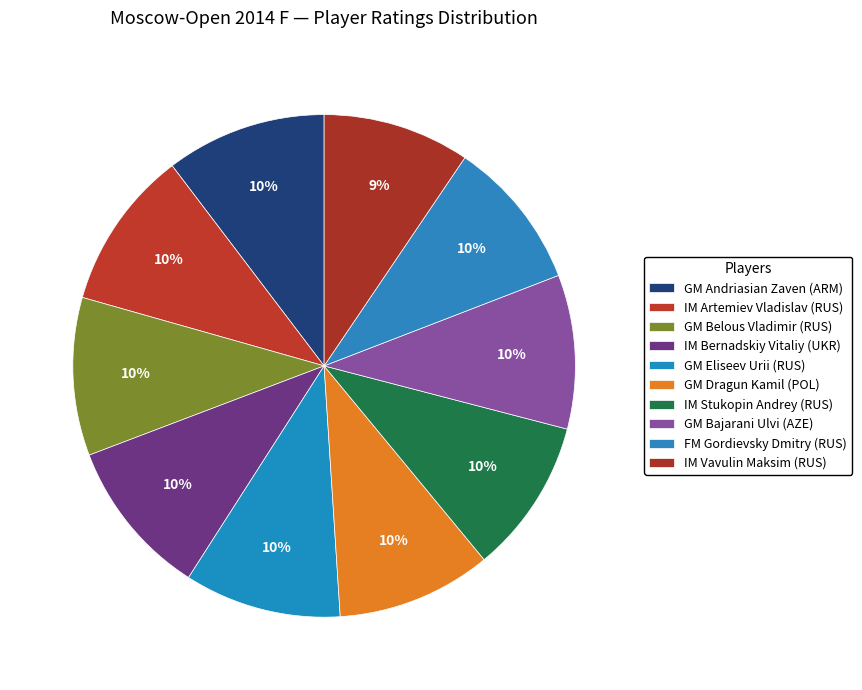

What is the total percentage of IM Vavulin Maksim (RUS) and IM Bernadskiy Vitaliy (UKR)?

19.6%